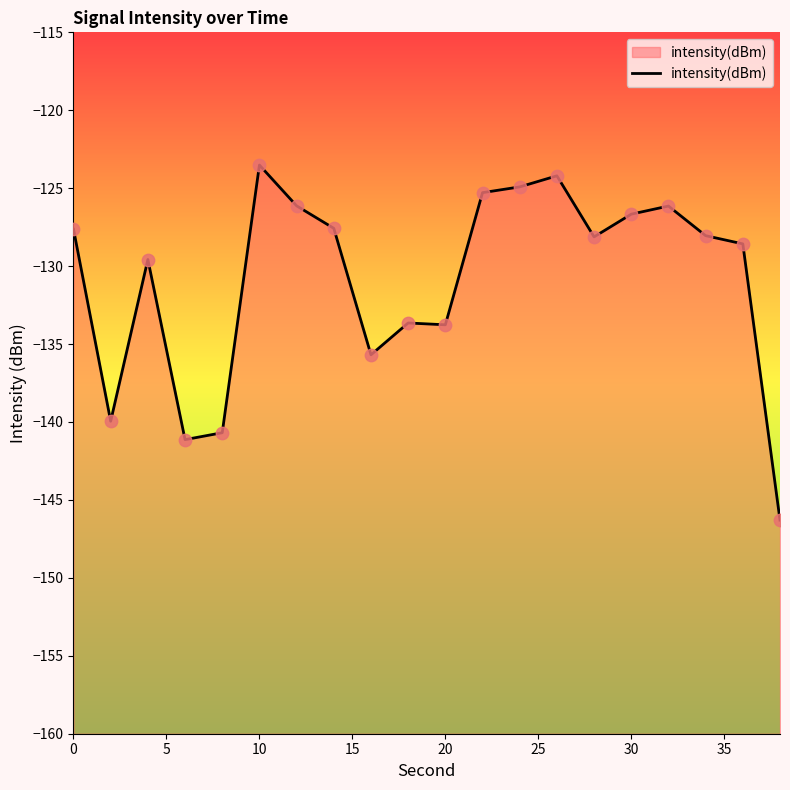

Between 10 and 30, which is larger?

10